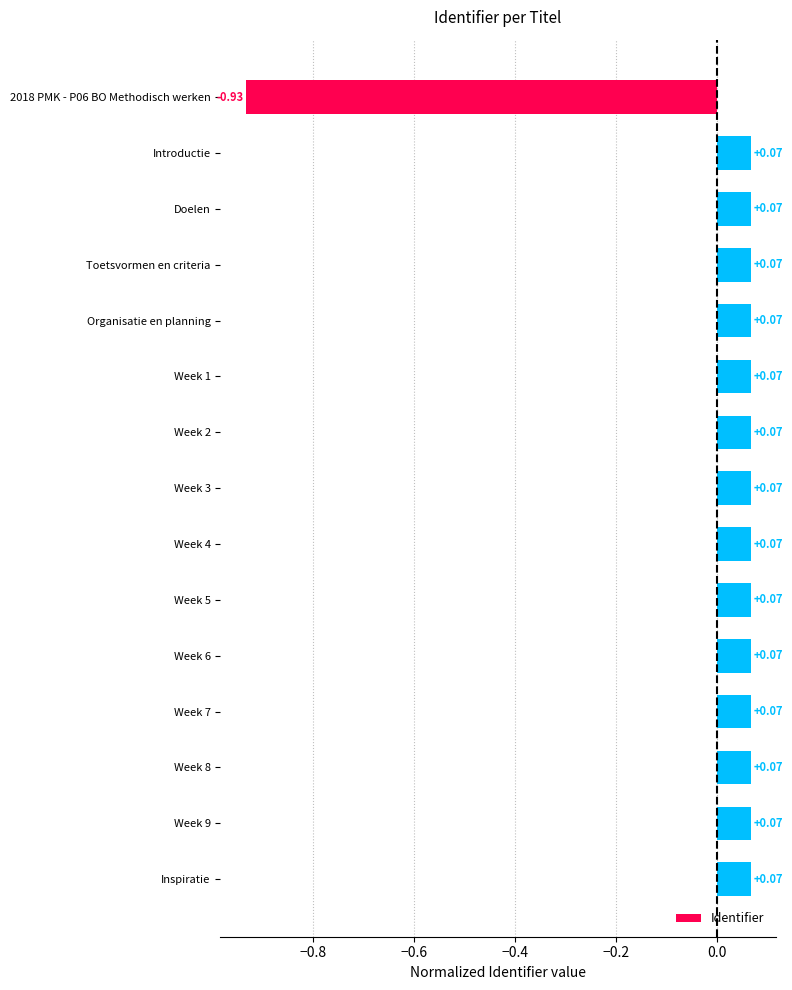

What is the difference between the values at 2018 PMK - P06 BO Methodisch werken and Week 7?

1.0